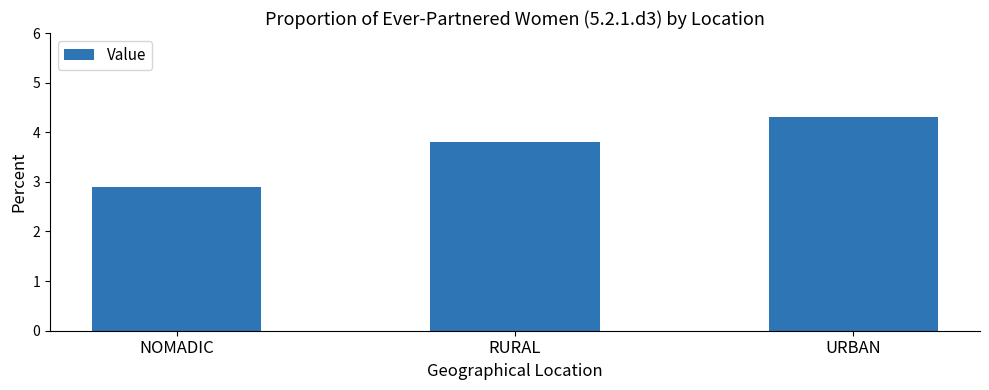

Reading right to left, list all the values displayed in this chart.

4.3	3.8	2.9